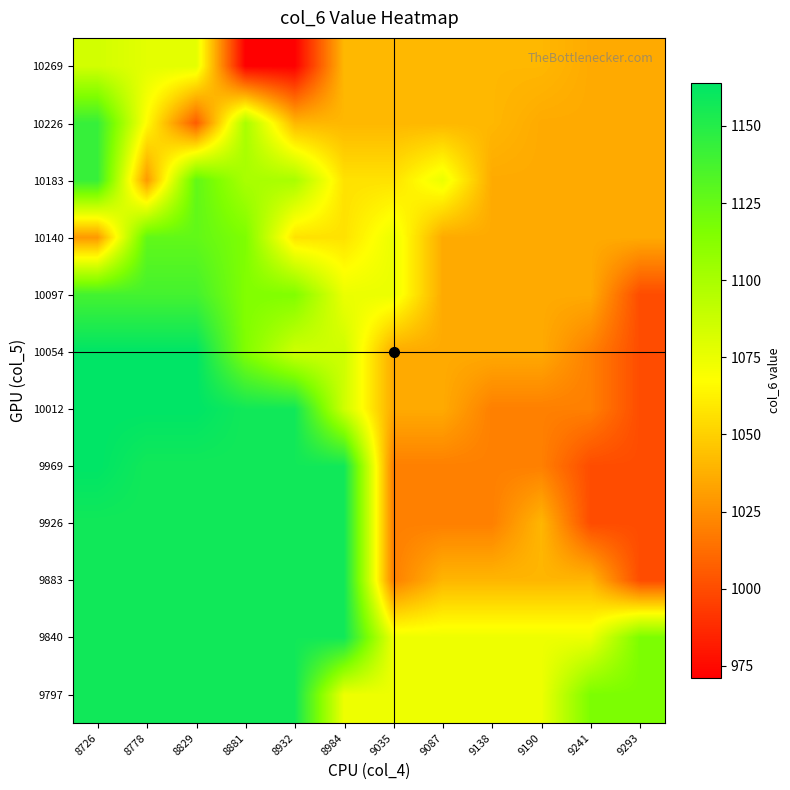

What is the greatest value displayed?

1164.0